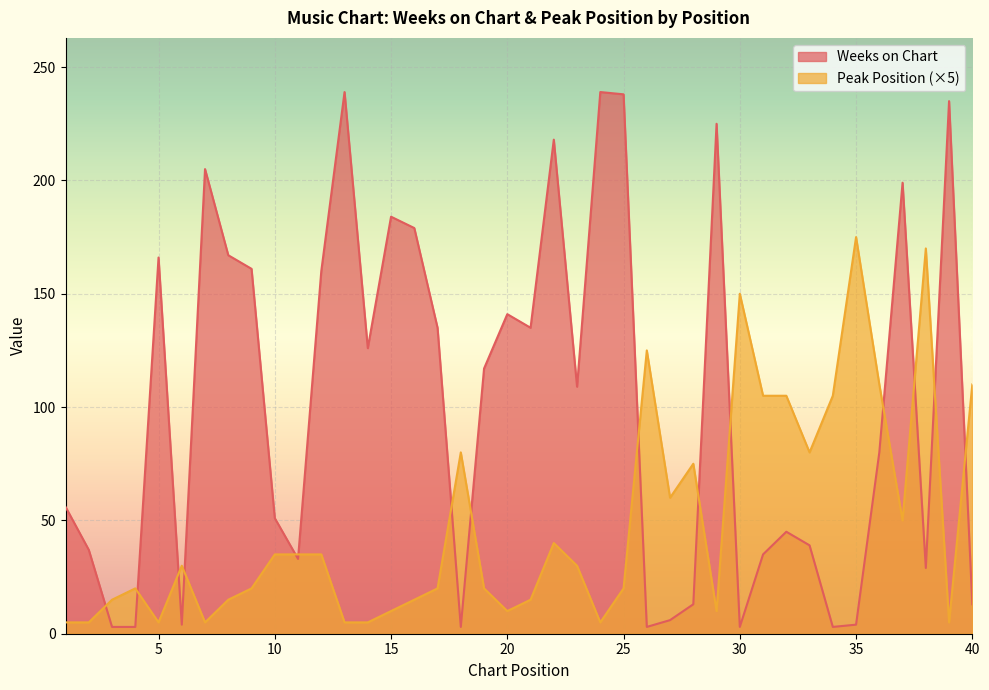

How many values in the Peak Position series are below 30?

20